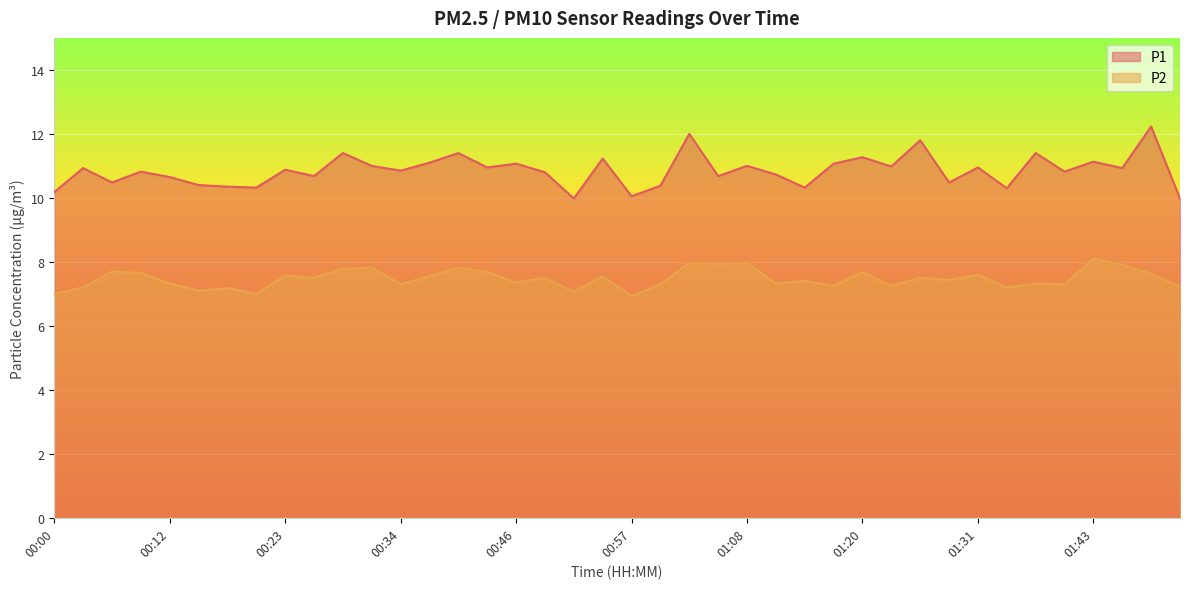

Does the chart display data point markers on the line(s)?

No